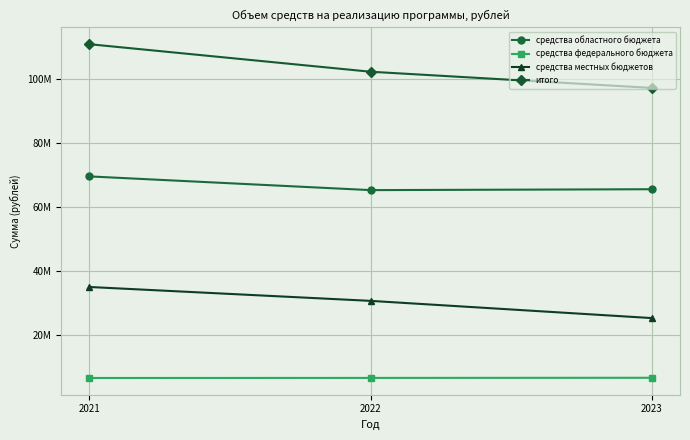

Does the chart have visible grid lines?

Yes